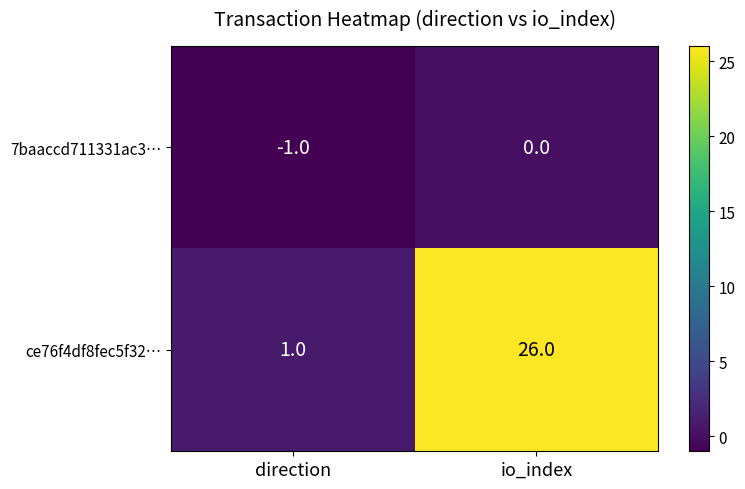

Rank the series at direction from lowest to highest value.

7baaccd711331ac3…, ce76f4df8fec5f32…